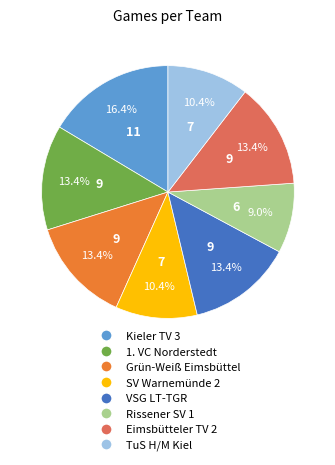

Which category has the smallest portion of the pie?

Rissener SV 1